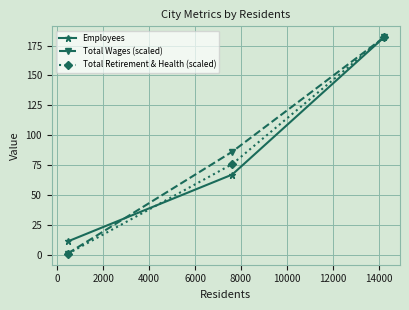

Which series has the largest total across all categories?

Total Wages (scaled)